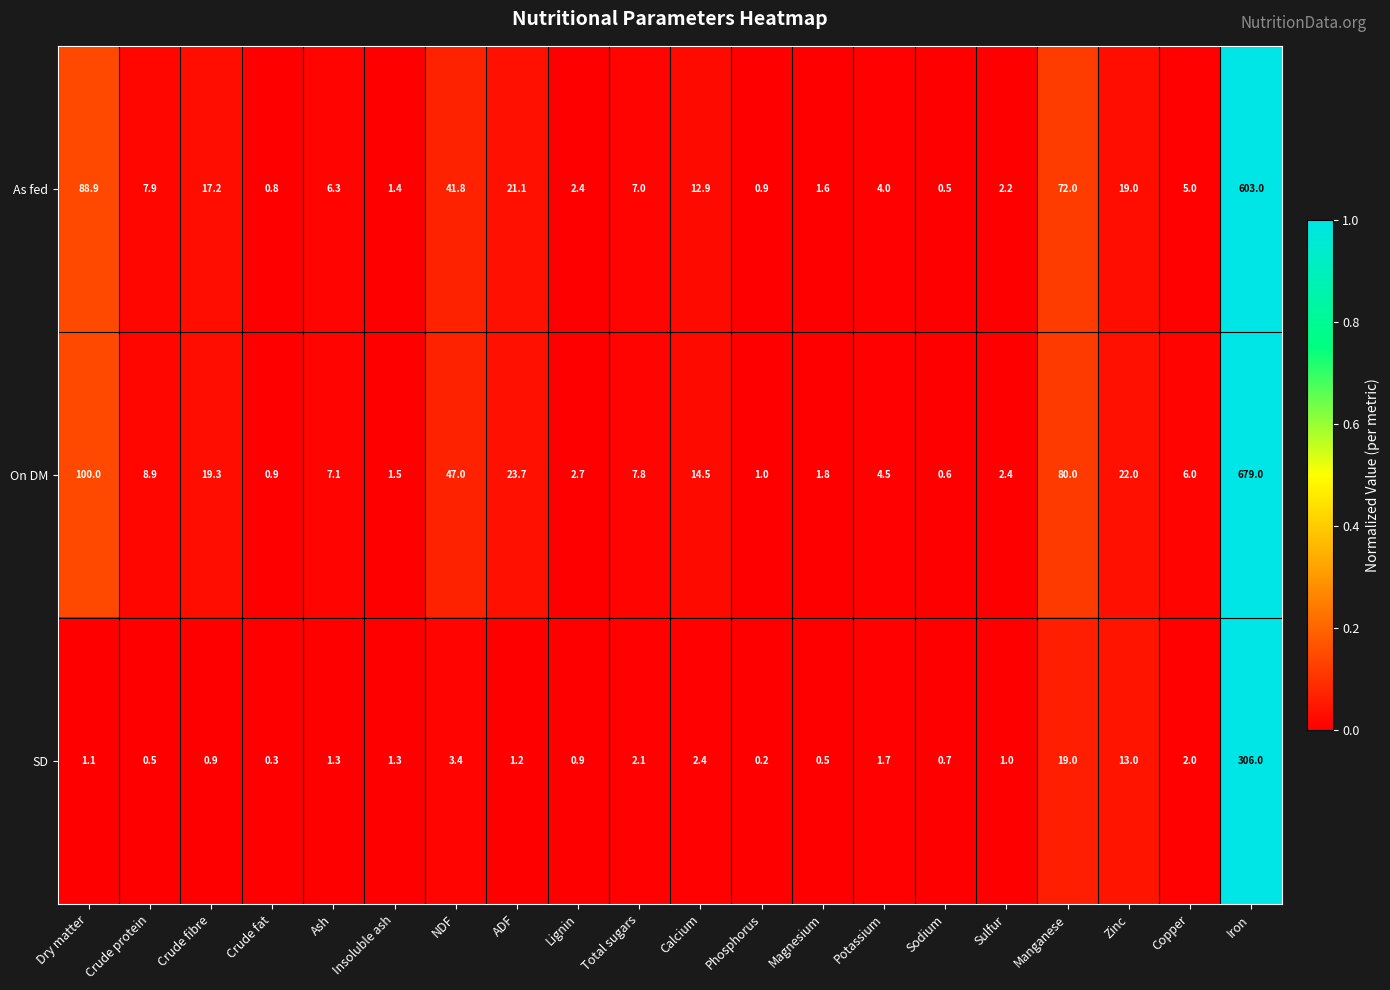

At which category is the sum across all series the highest?

Iron